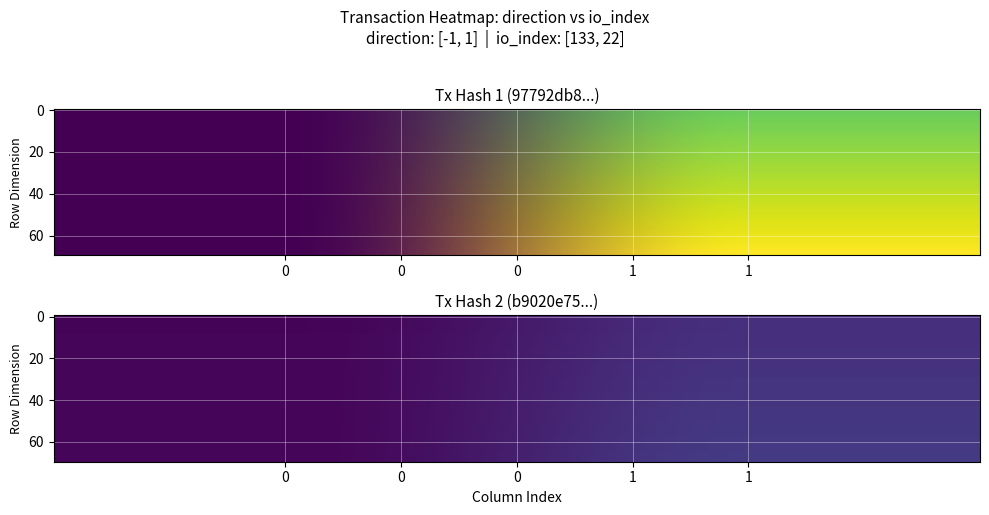

At 1, list the series in order from smallest to largest.

b9020e75364974a91542c8b9bb422afd15fcf50, 97792db8be41bcc642ec93018a67cd660f1eea7